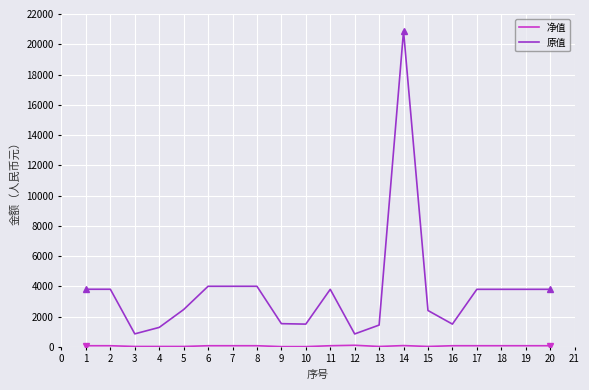

Which series has the largest total across all categories?

原值